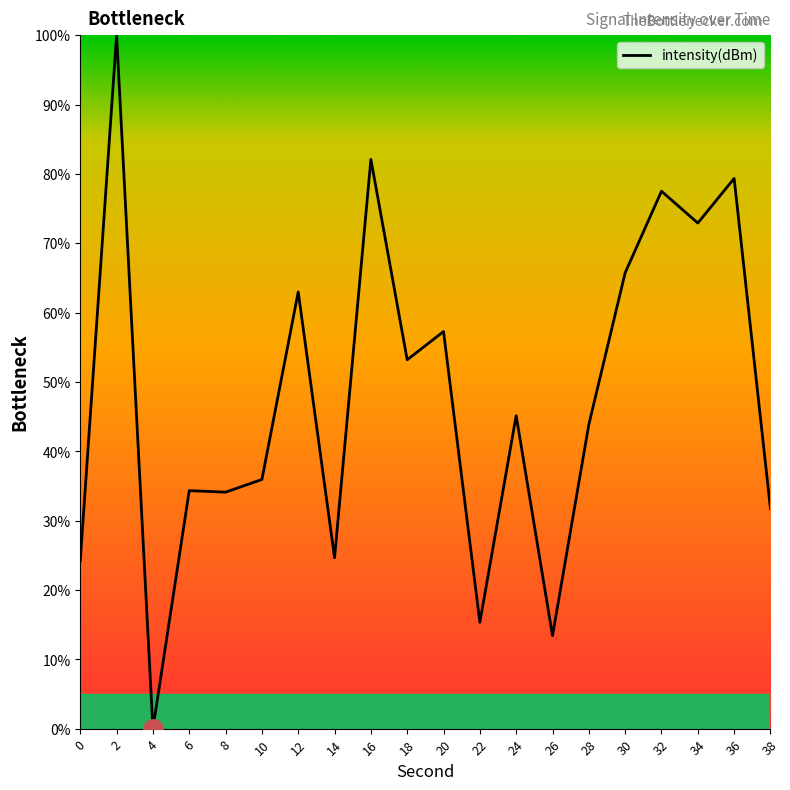

What is the change in value from 2 to 18?

-46.8